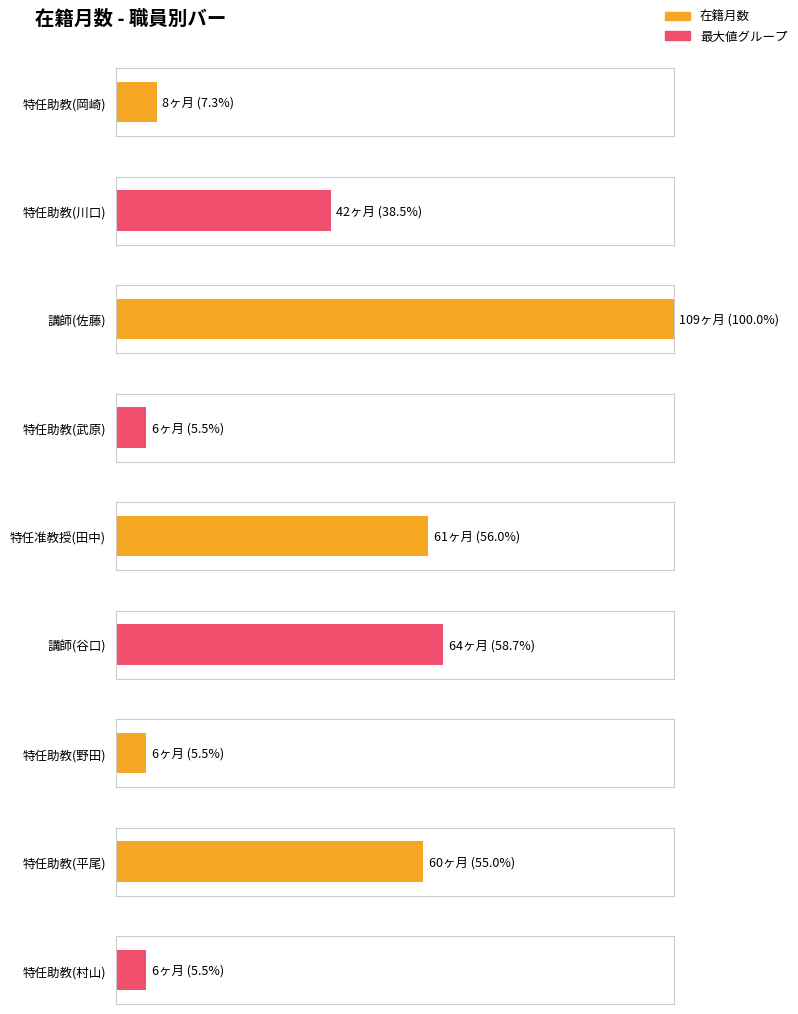

What is the minimum value shown in the chart?

6